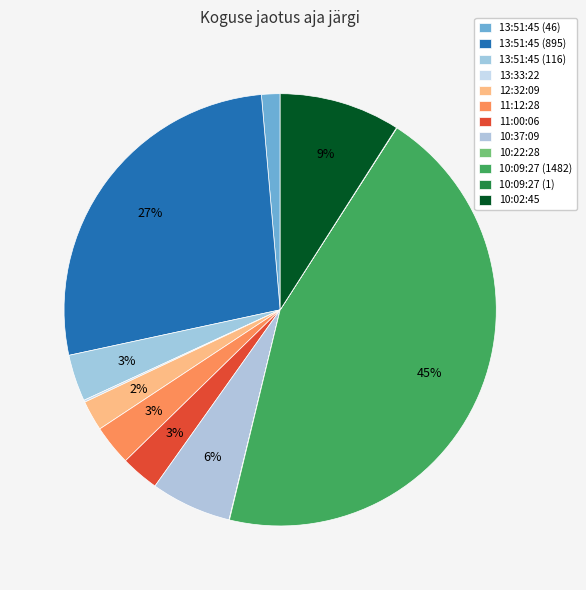

Rank the categories by value from highest to lowest.

10:09:27 (1482), 13:51:45 (895), 10:02:45, 10:37:09, 13:51:45 (116), 11:12:28, 11:00:06, 12:32:09, 13:51:45 (46), 13:33:22, 10:22:28, 10:09:27 (1)